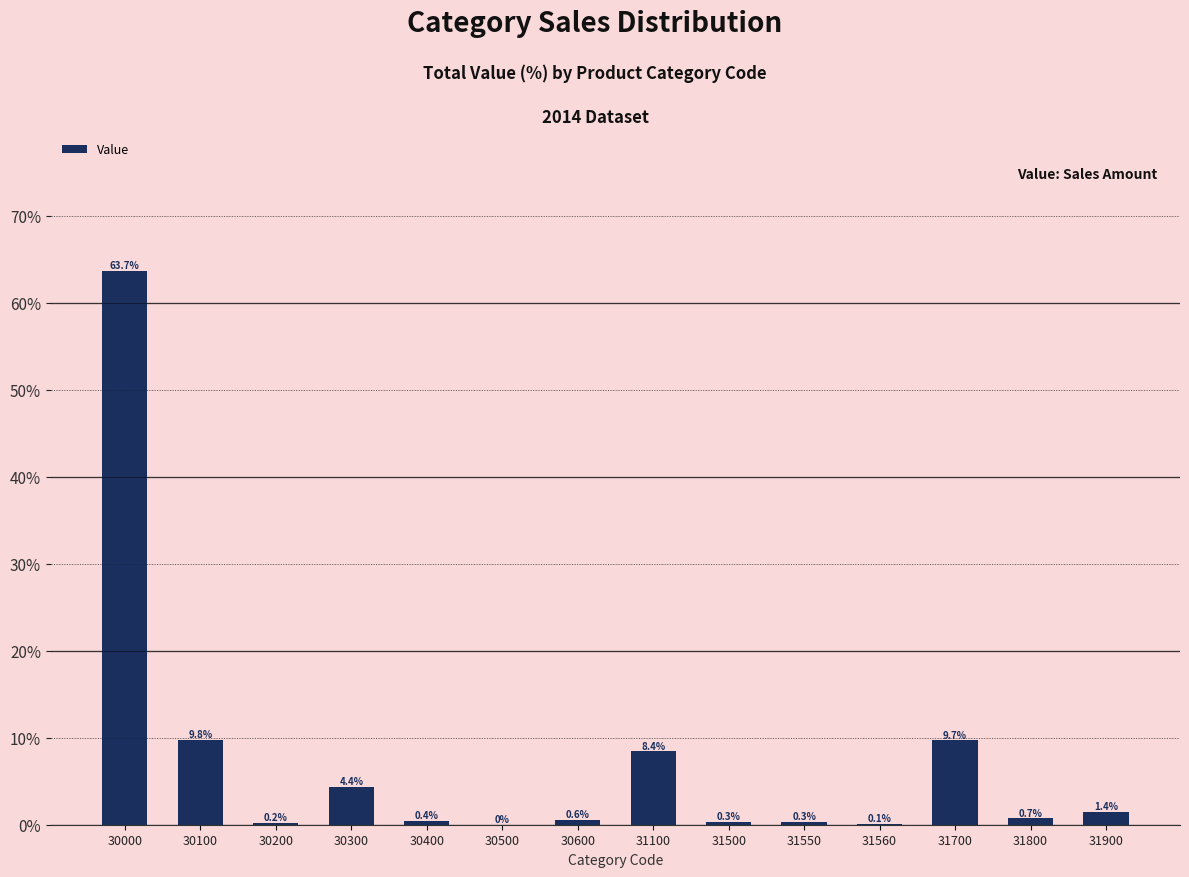

Does the chart contain any negative values?

No